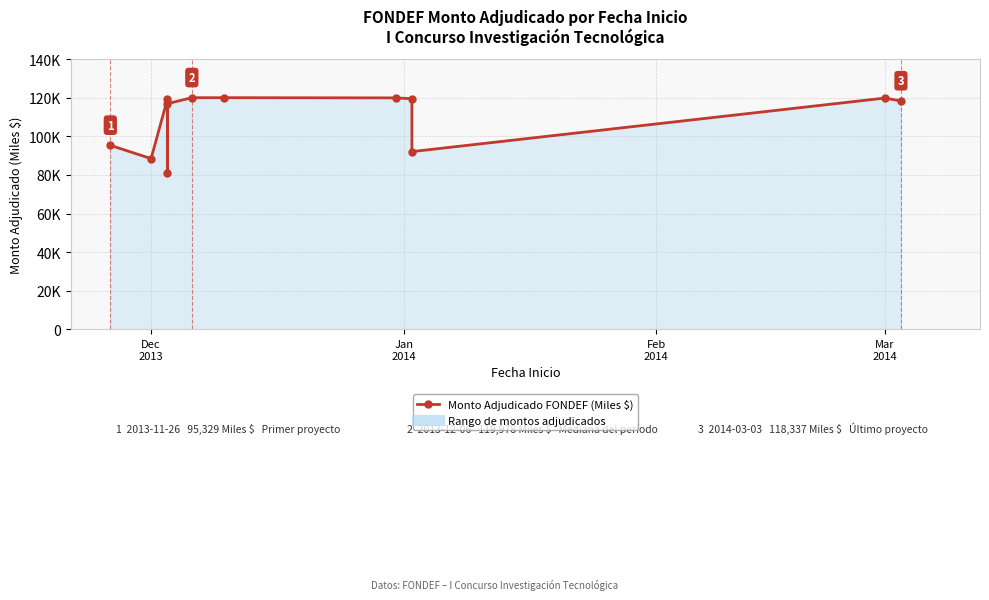

What is the maximum value shown in the chart?

120000